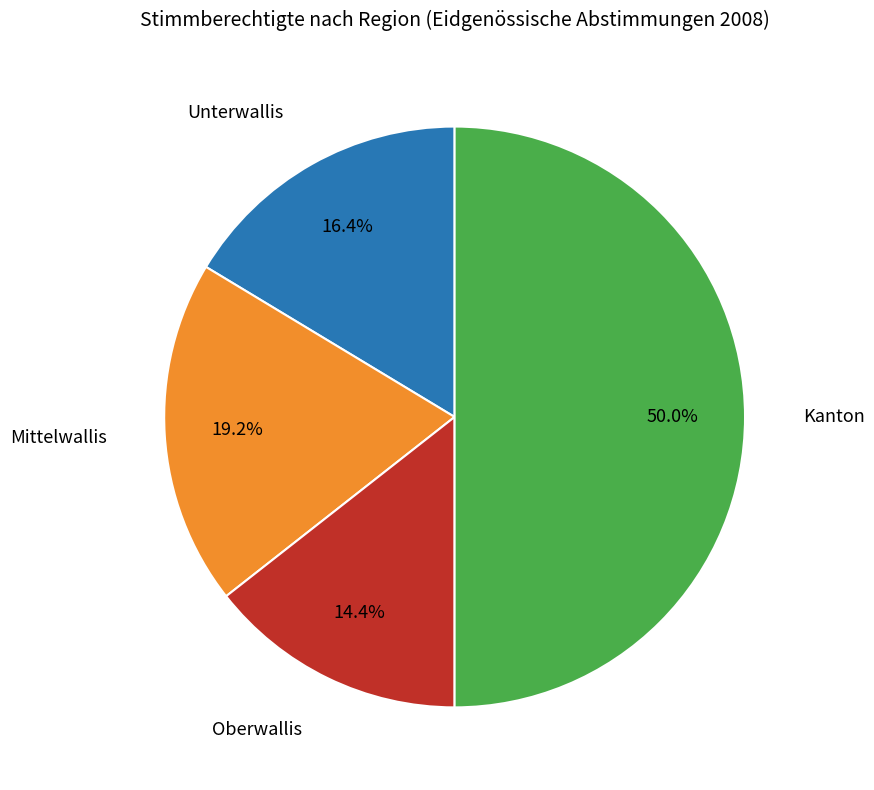

Is there any slice that represents more than half of the pie?

No